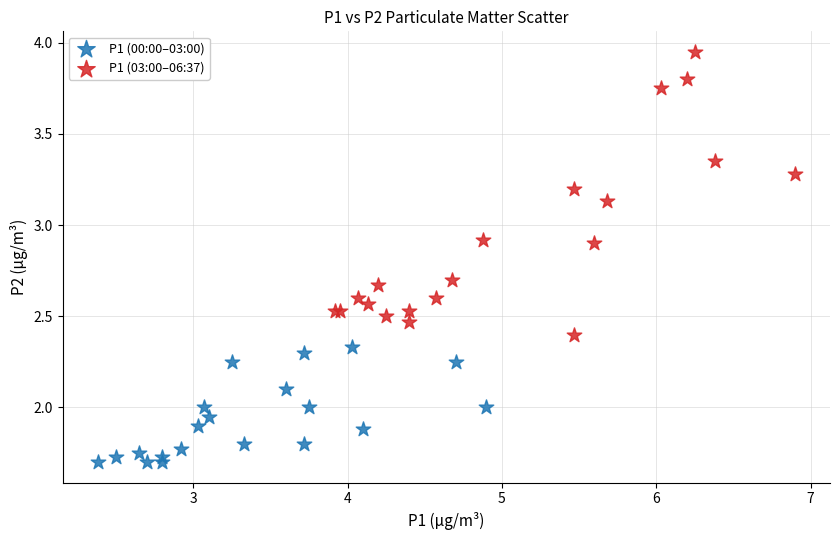

Which series contains the highest Y value?

P1 (03:00–06:37)